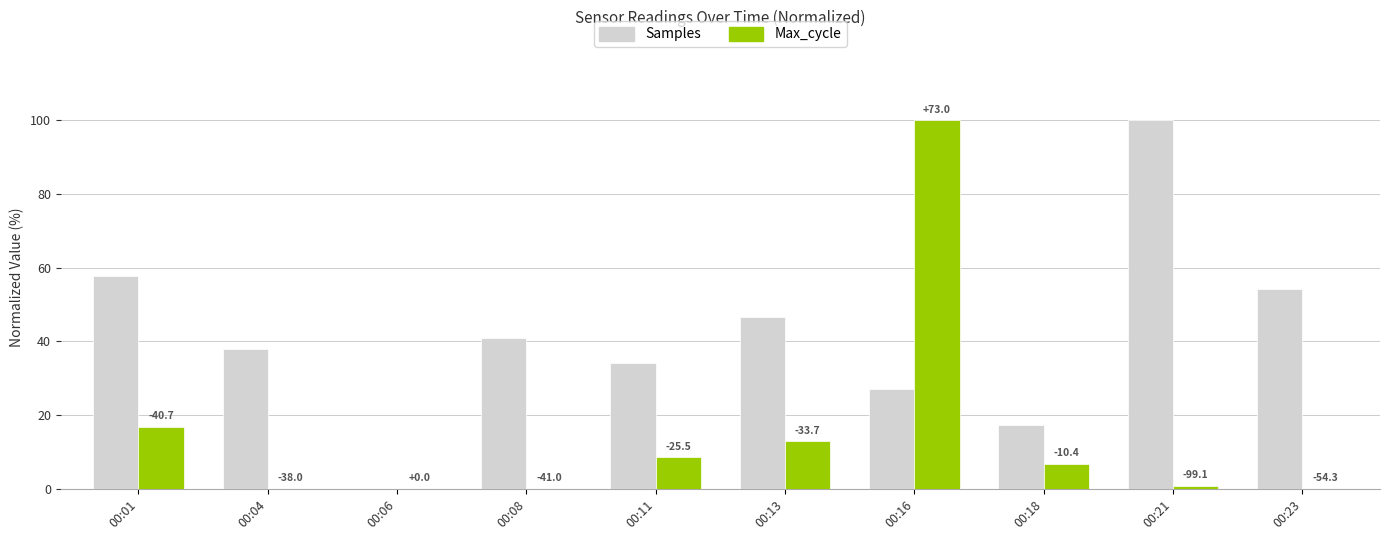

What are all the series names shown in the legend?

Samples, Max_cycle